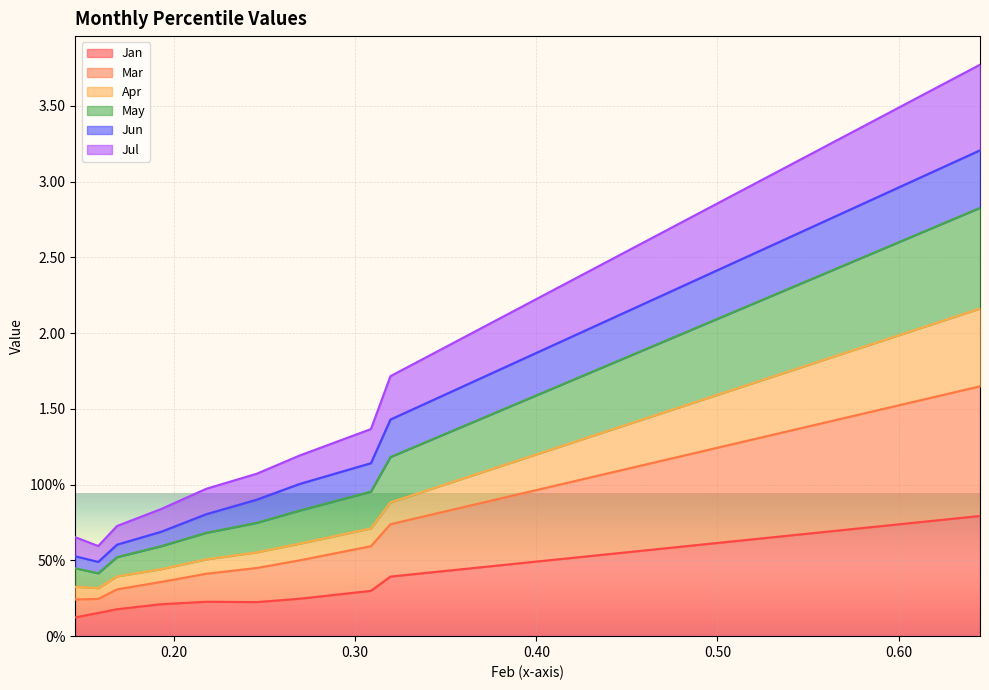

Count the number of categories in the chart.

10